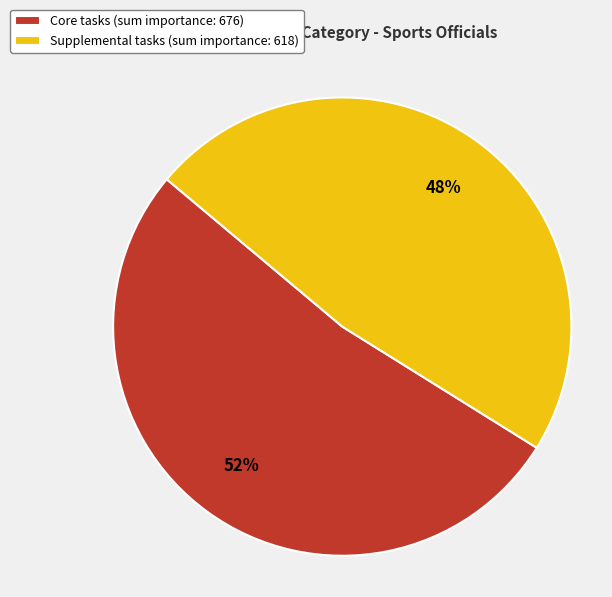

To the nearest percent, what percentage of the pie is Supplemental?

48%